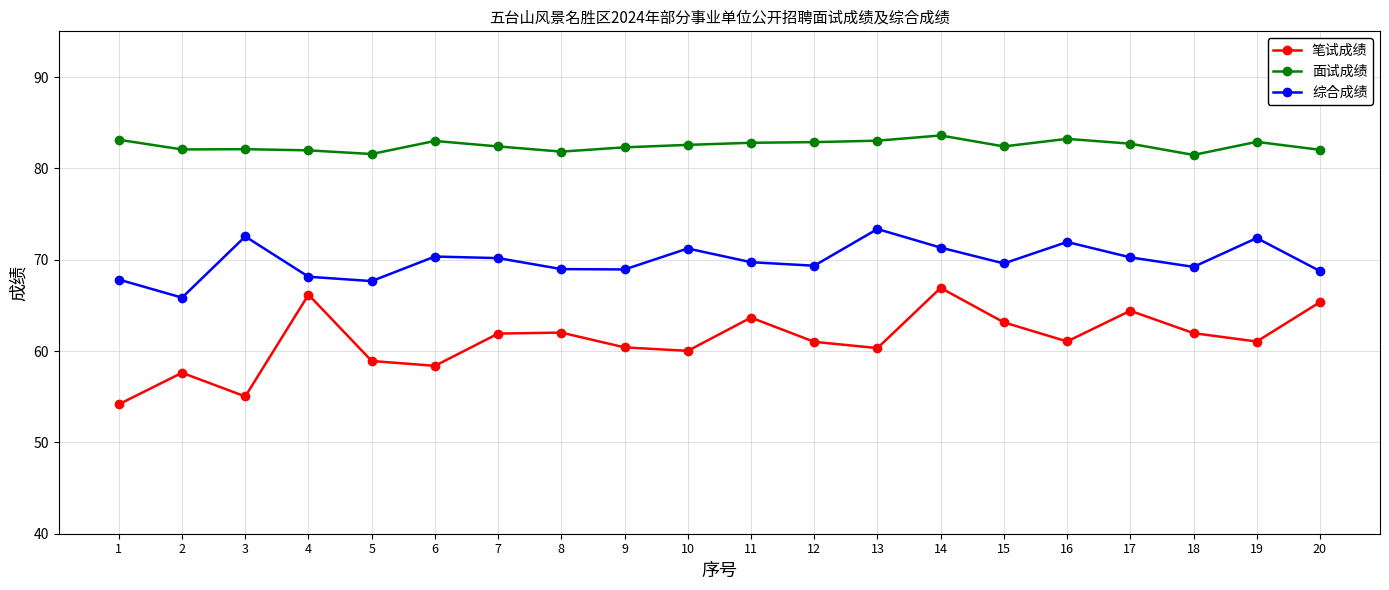

What is the total value across all series at 15?

215.1